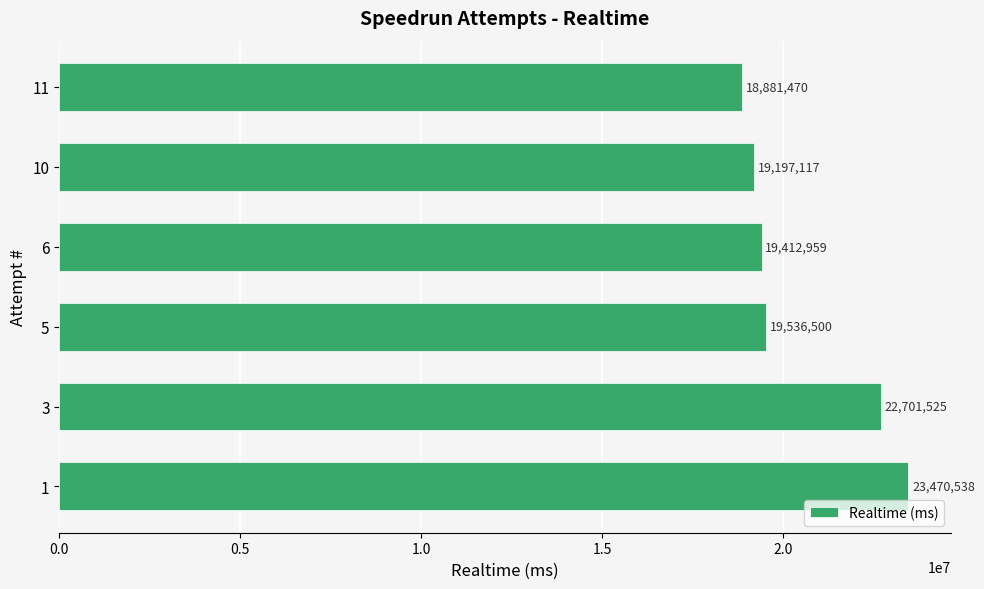

Reading top to bottom, extract all data points from this chart.

18881470	19197117	19412959	19536500	22701525	23470538